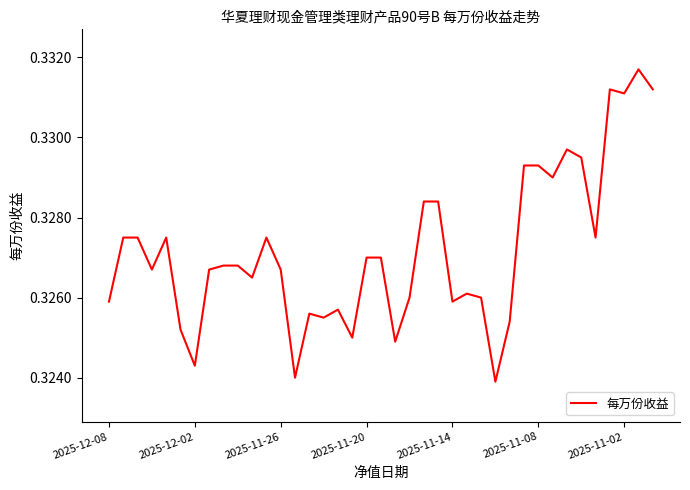

Does the chart have visible grid lines?

No